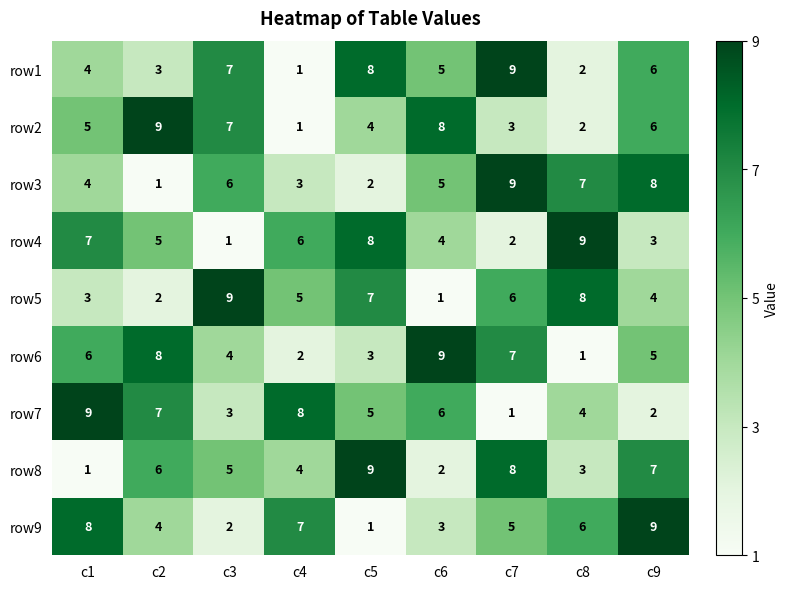

Count the number of data series in this chart.

9